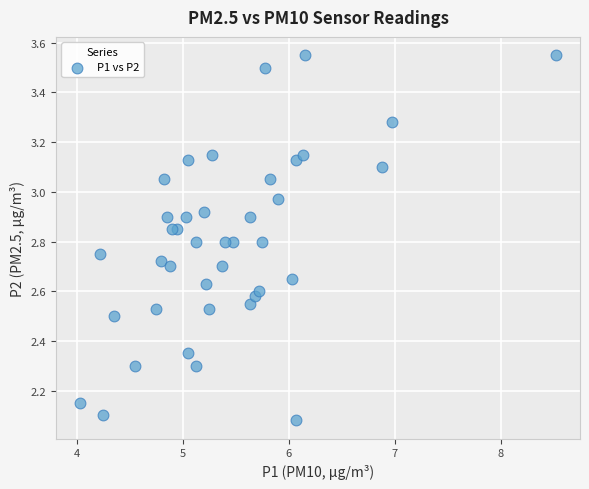

What is the range of X values (max minus min)?

4.5